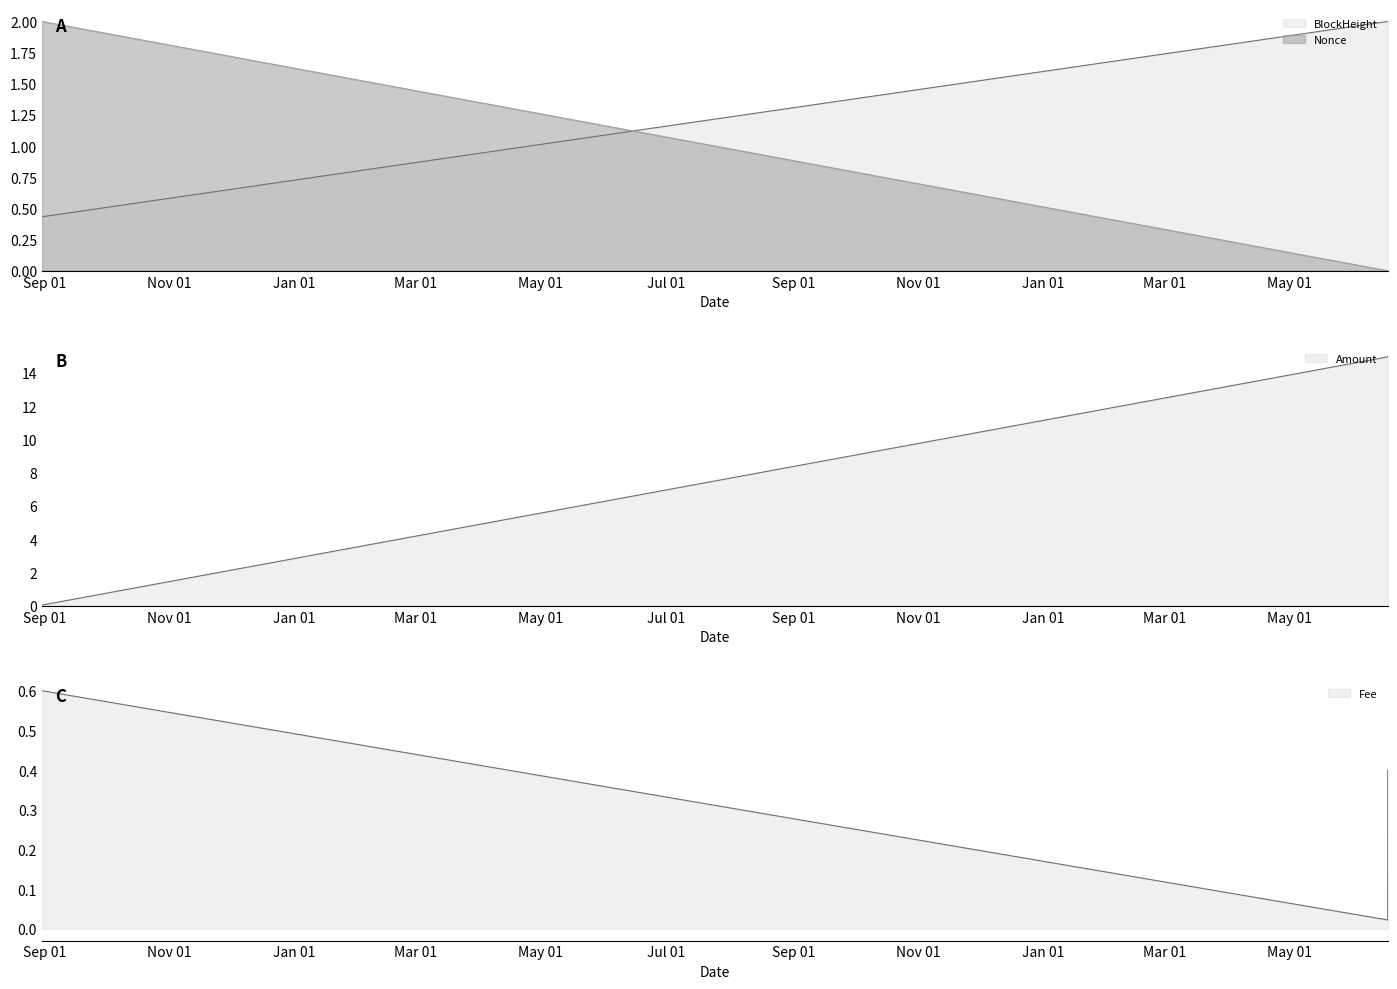

Between 2021-08-30 22:30:00 and 2023-06-17 15:15:00, which is larger?

2023-06-17 15:15:00